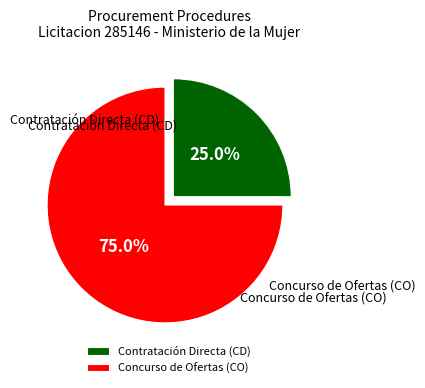

Combined, do Concurso de Ofertas (CO) and Contratación Directa (CD) account for over 50%?

Yes